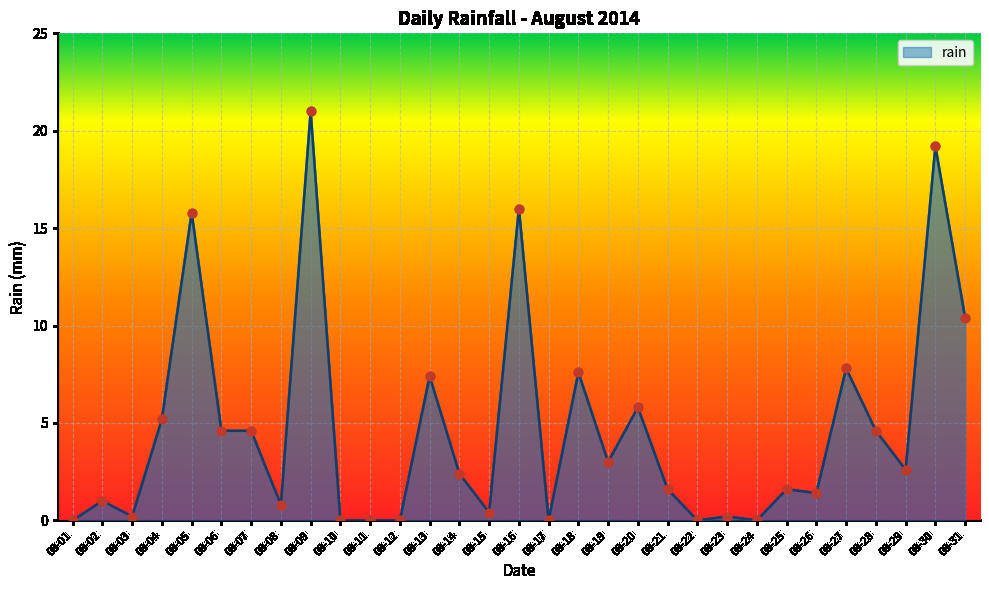

What is the change in value from 08-01 to 08-05?

+15.8